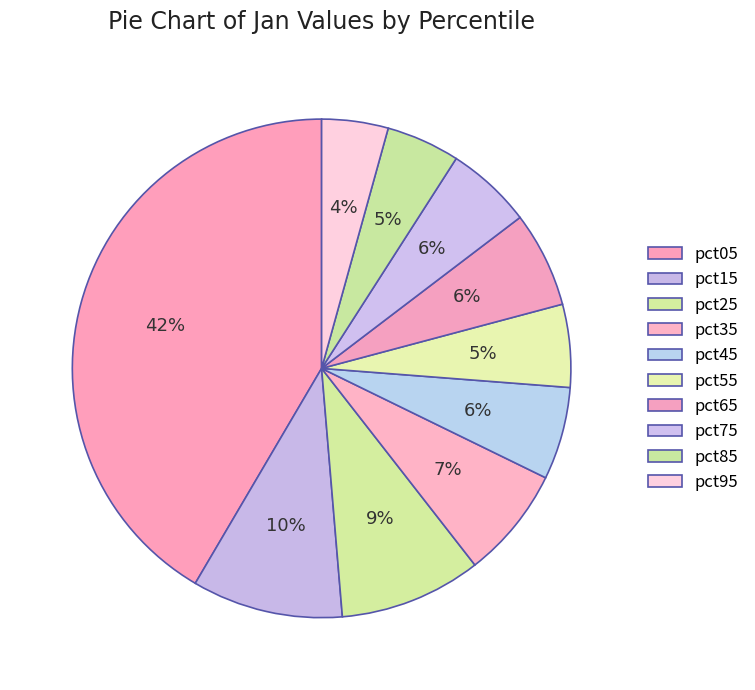

How many slices are in this pie chart?

10